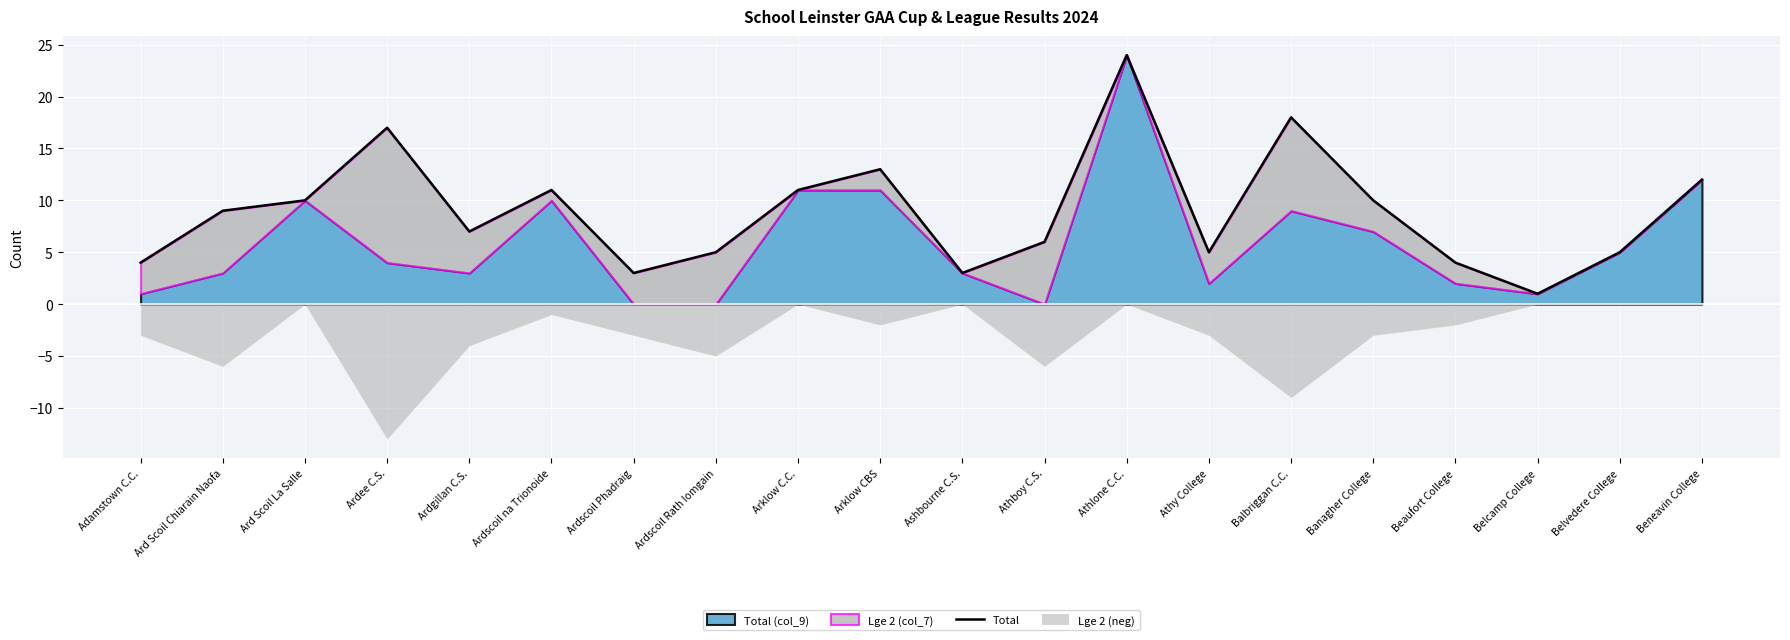

Rank the categories by value from lowest to highest.

Belcamp College, Ardscoil Phadraig, Ashbourne C.S., Adamstown C.C., Beaufort College, Ardscoil Rath Iomgain, Athy College, Belvedere College, Athboy C.S., Ardgillan C.S., Ard Scoil Chiarain Naofa, Ard Scoil La Salle, Banagher College, Ardscoil na Trionoide, Arklow C.C., Beneavin College, Arklow CBS, Ardee C.S., Balbriggan C.C., Athlone C.C.